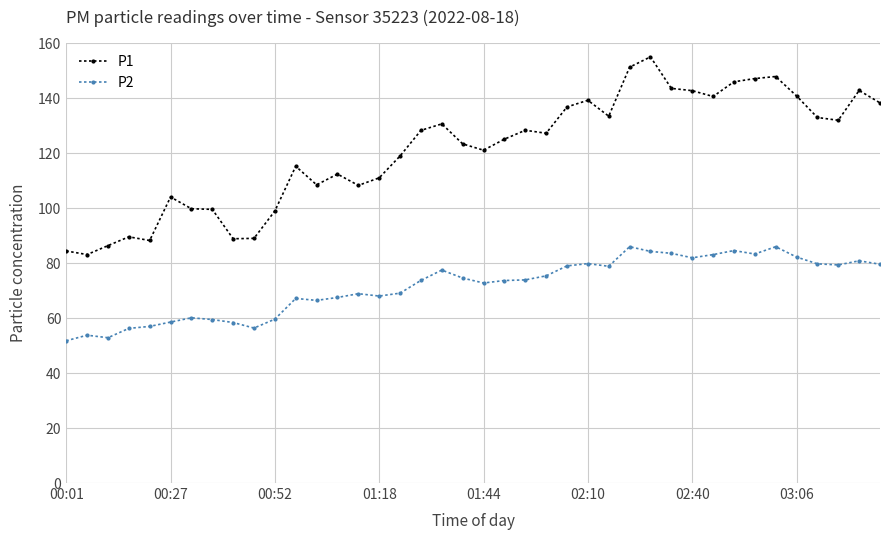

Rank the series by their average value, from lowest to highest.

P2, P1